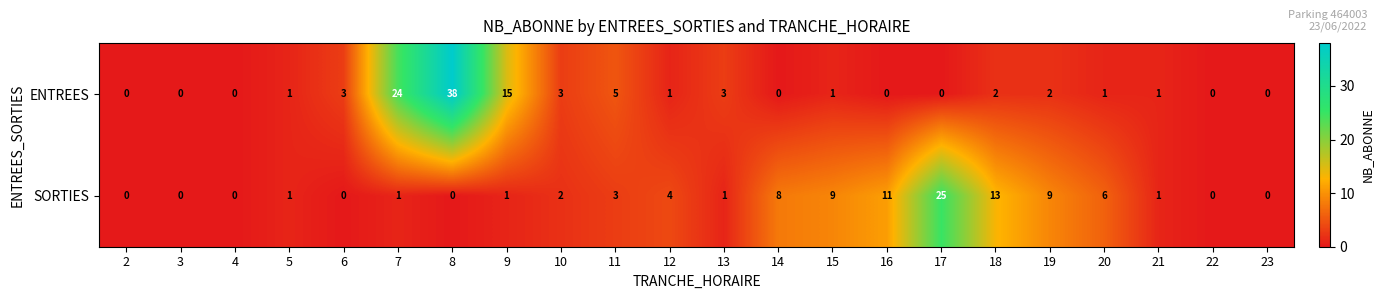

Is the value of ENTREES at 13 greater than the value of SORTIES at 19?

No